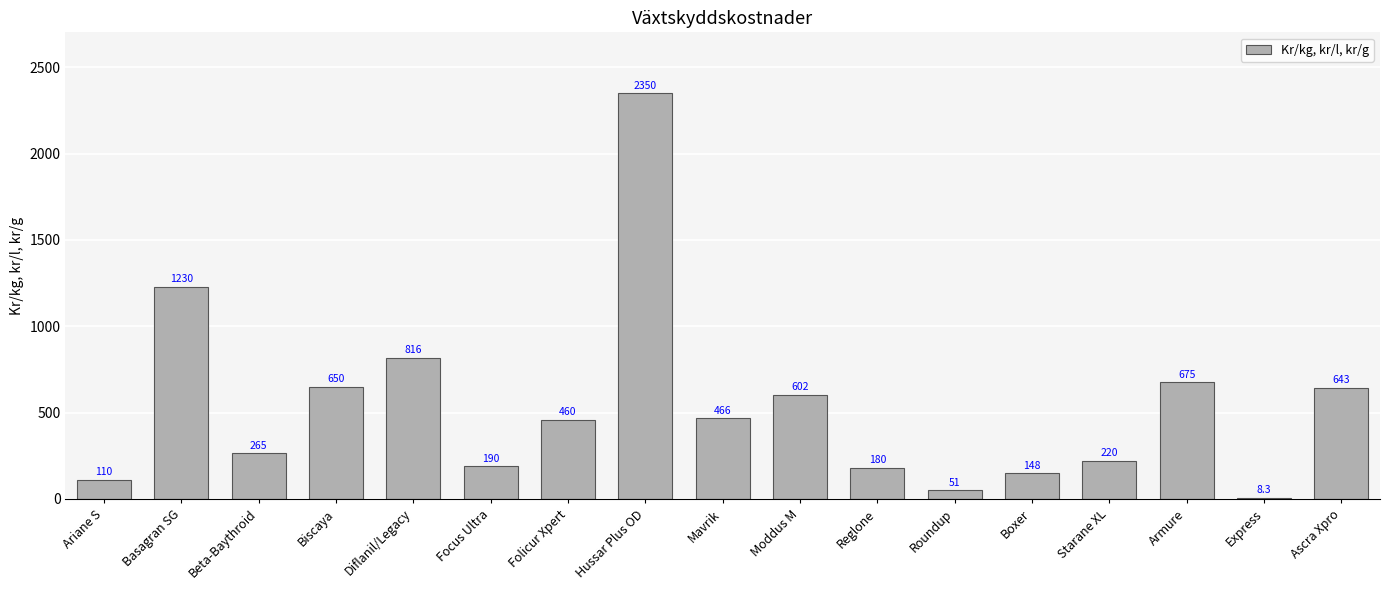

What is the sum of all values?

9064.3